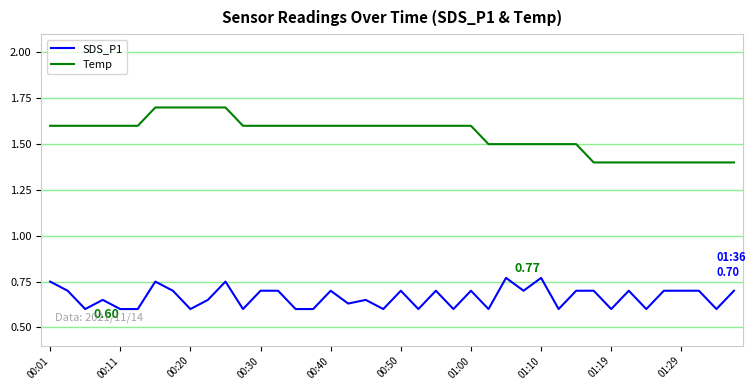

Which series has the widest spread of values?

Temp